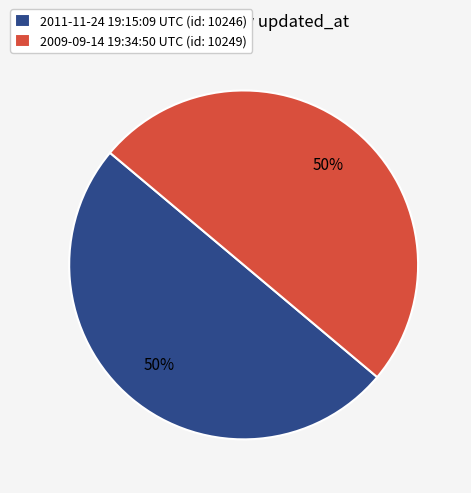

To the nearest percent, what percentage of the pie is 2009-09-14 19:34:50 UTC?

50%